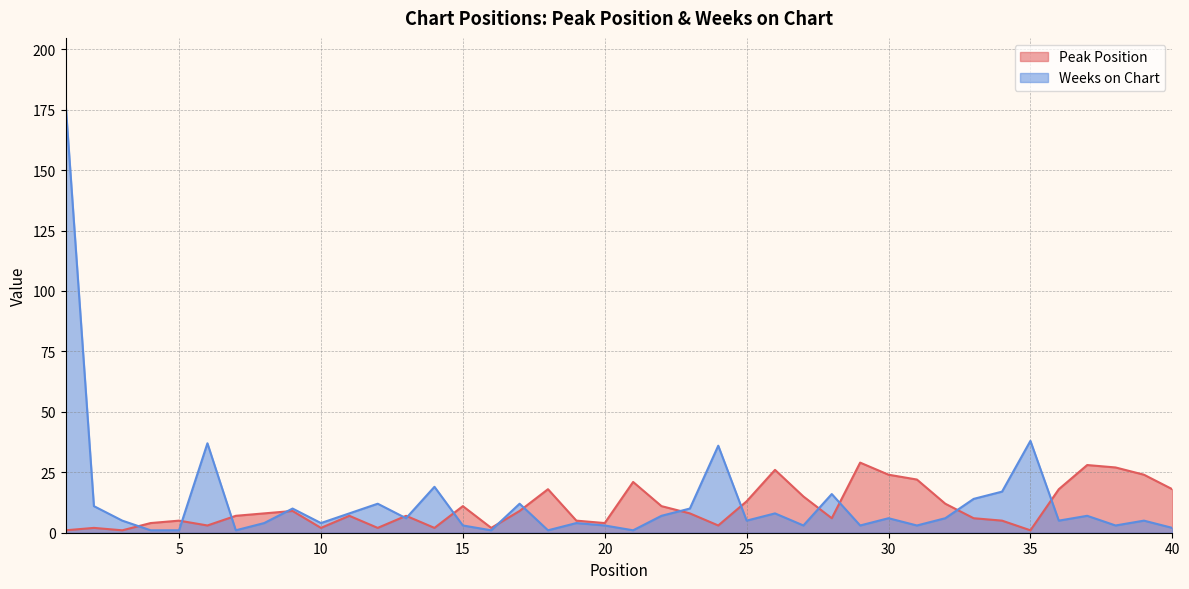

Between 23 and 21, which is larger?

21